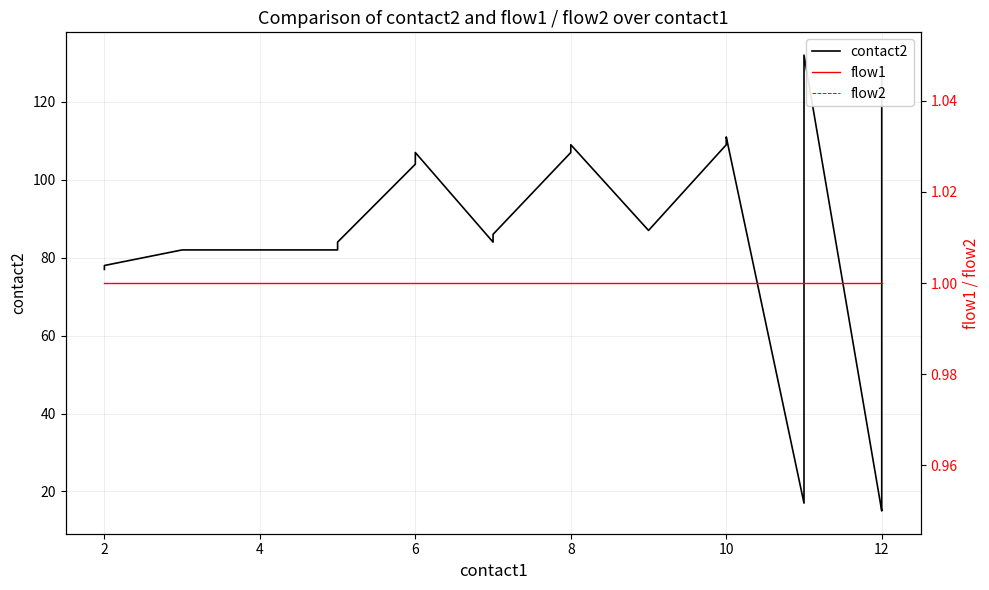

True or false: contact2 and flow2 intersect in this chart.

False